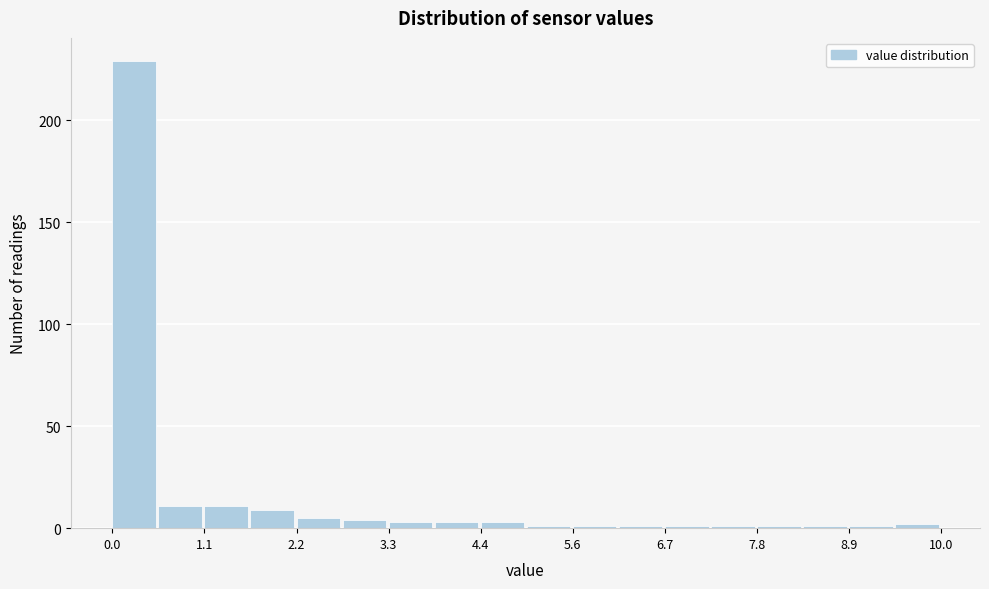

Around what value on the x-axis is the tallest bar? Give the approximate position of its centre, as read against the axis.

0.2